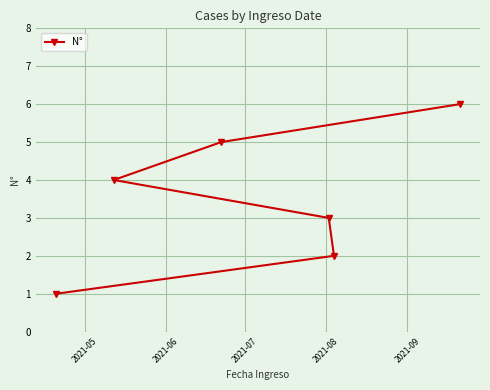

How many data points are above 4?

2